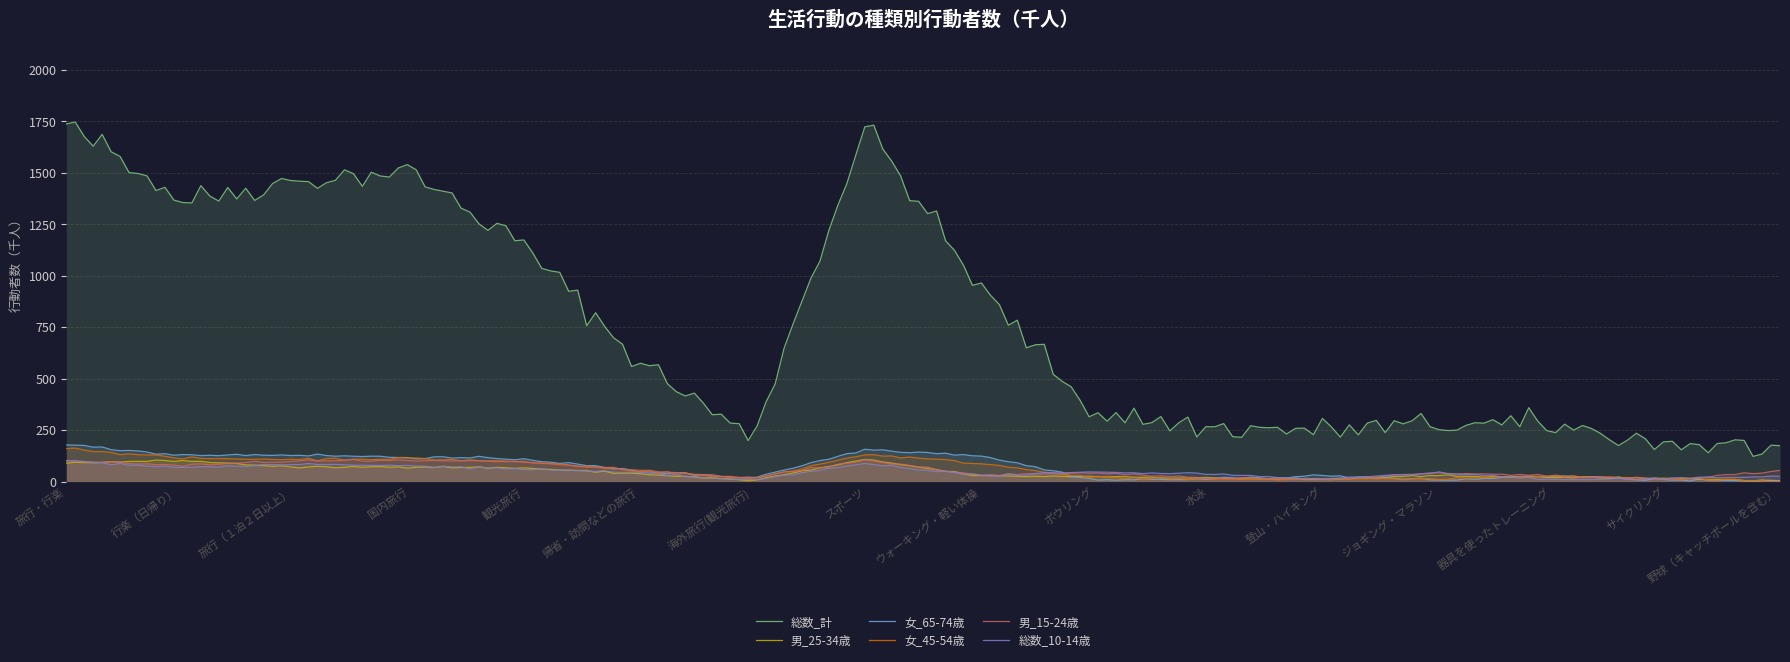

Which series has the largest total across all categories?

総数_計